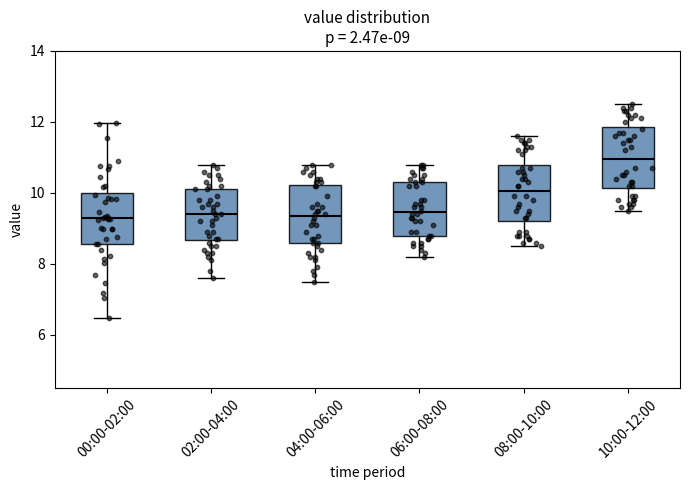

Which box's median line is the highest?

10:00-12:00